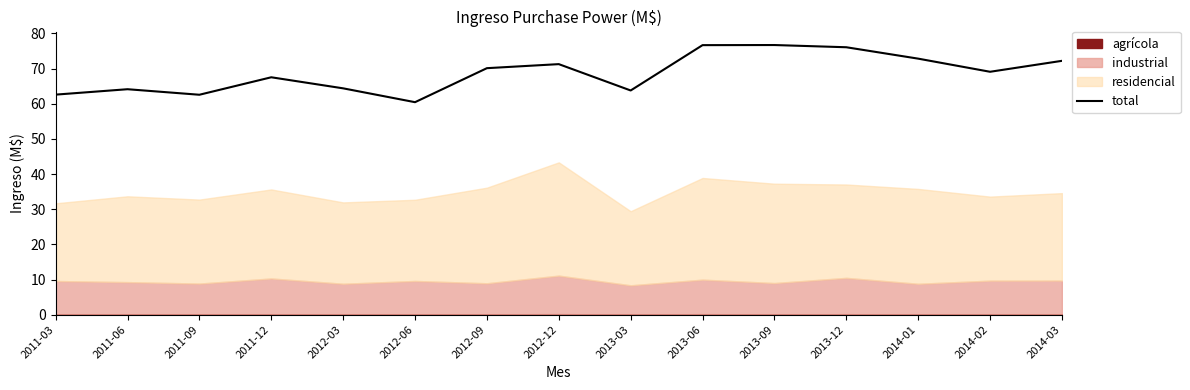

Reading right to left, list all the values displayed in this chart.

2014-03=72.2	2014-02=69.1	2014-01=72.8	2013-12=76.1	2013-09=76.7	2013-06=76.7	2013-03=63.8	2012-12=71.3	2012-09=70.1	2012-06=60.4	2012-03=64.4	2011-12=67.5	2011-09=62.5	2011-06=64.1	2011-03=62.6